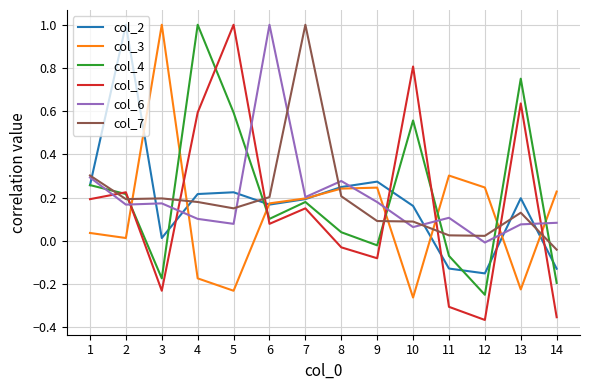

Is it true that col_5 equals -0.2 at 3?

True